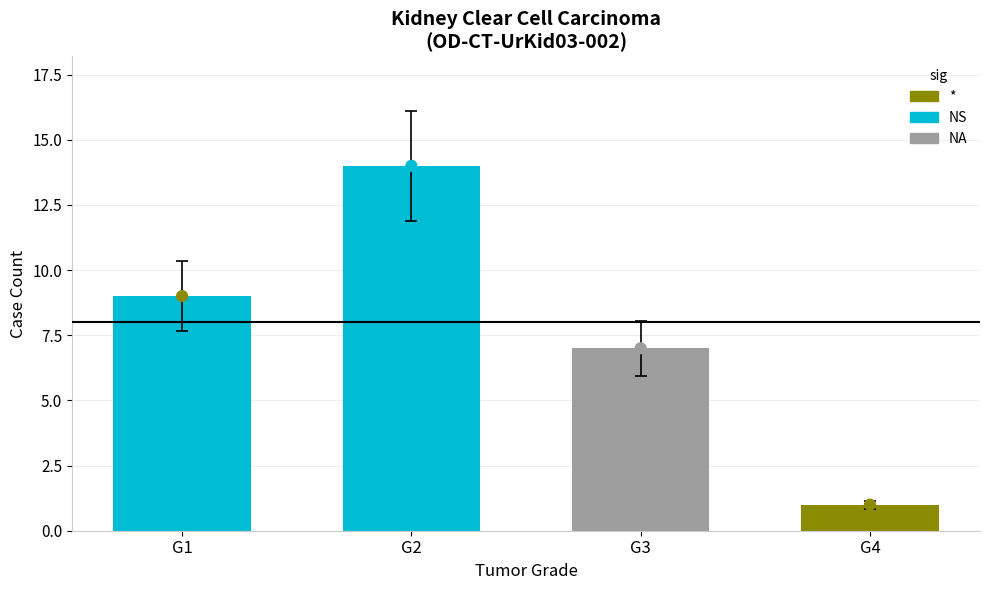

Which has a higher value, G4 or G3?

G3